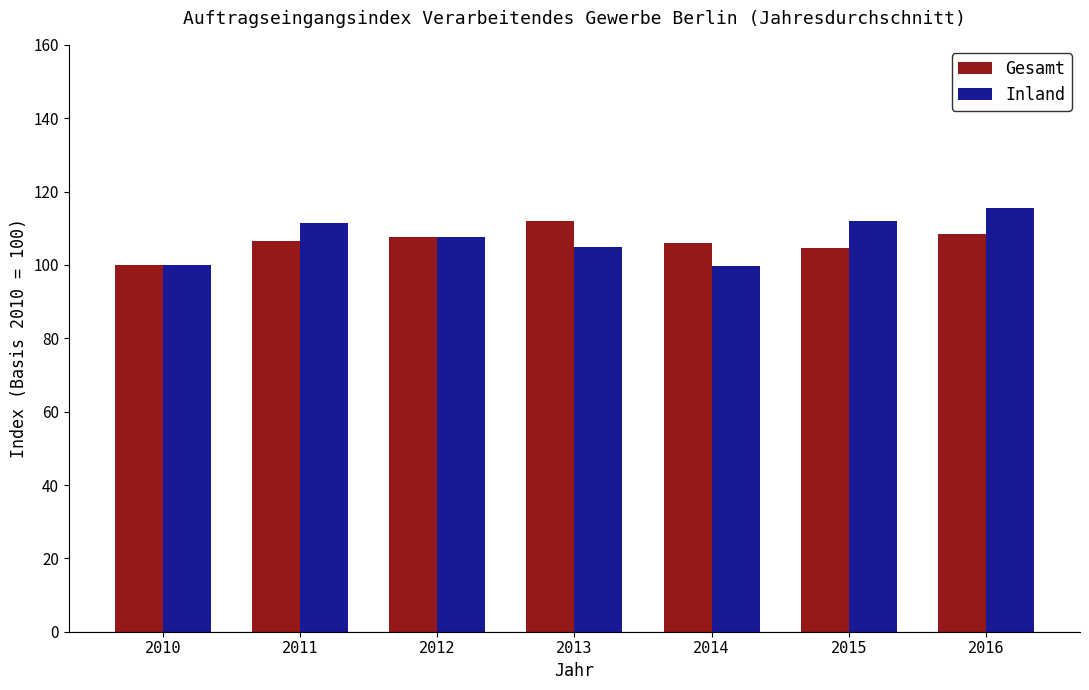

Which series has the largest range (max minus min)?

Inland